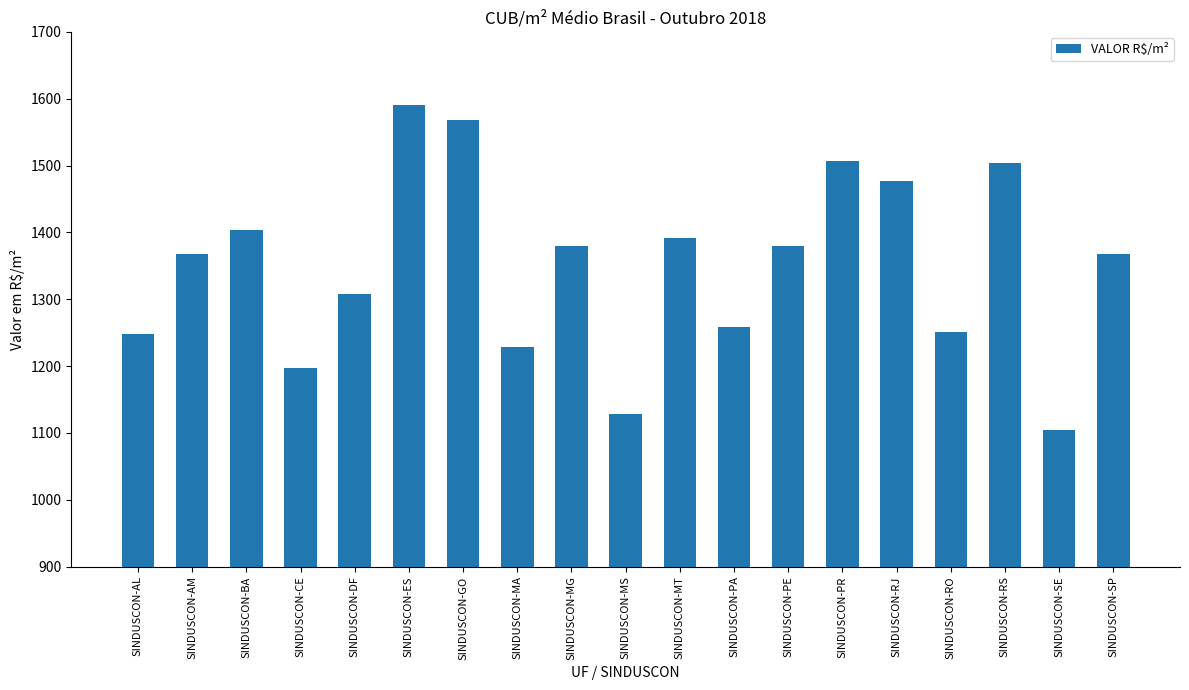

What is the label of the 7th bar from the left?

SINDUSCON-GO